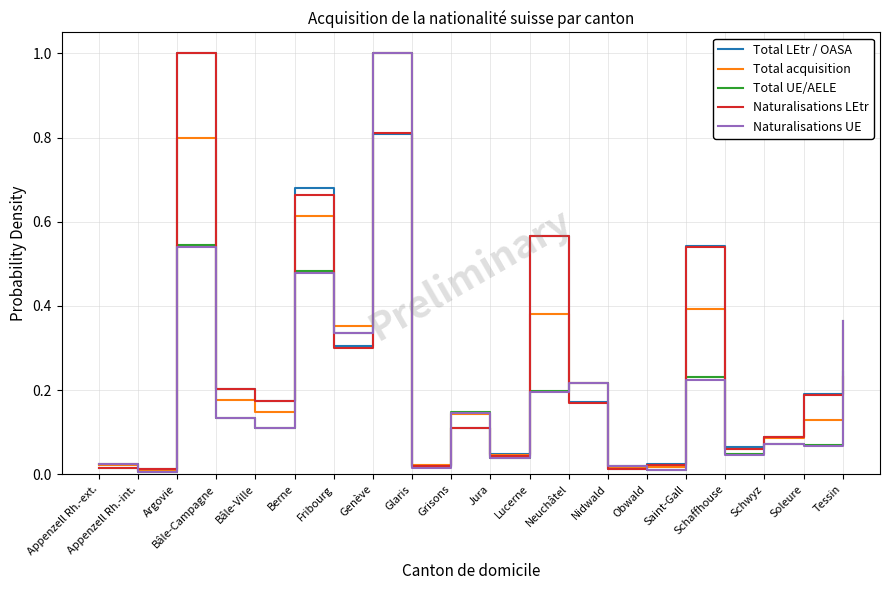

True or false: Total LEtr / OASA has more than 1 interior local peaks.

True